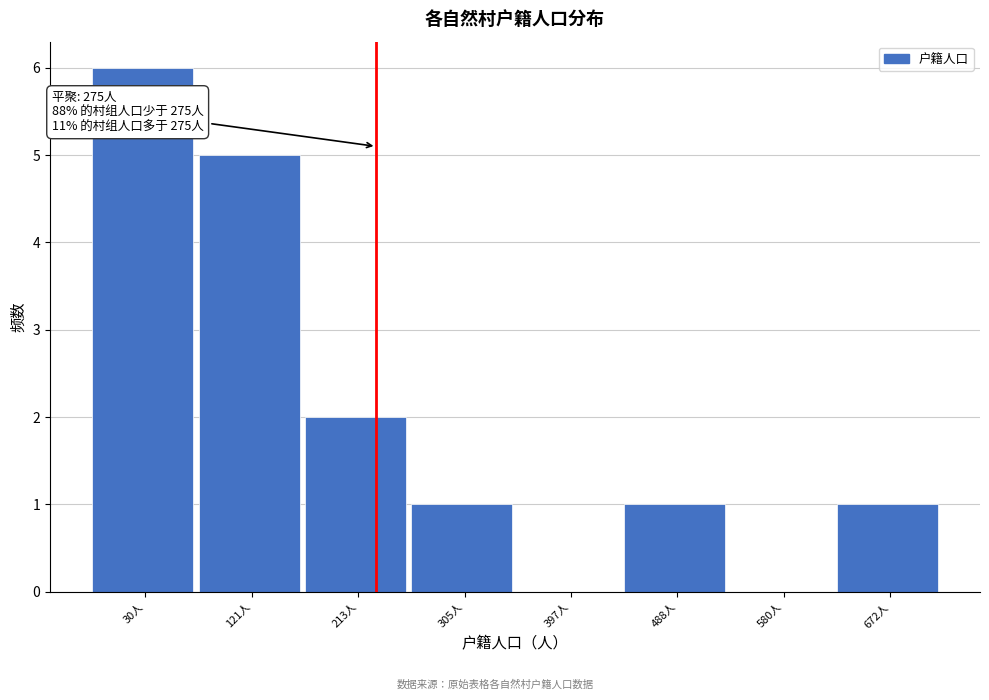

Reading left to right, list all the values displayed in this chart.

30人=6	121人=5	213人=2	305人=1	397人=0	488人=1	580人=0	672人=1